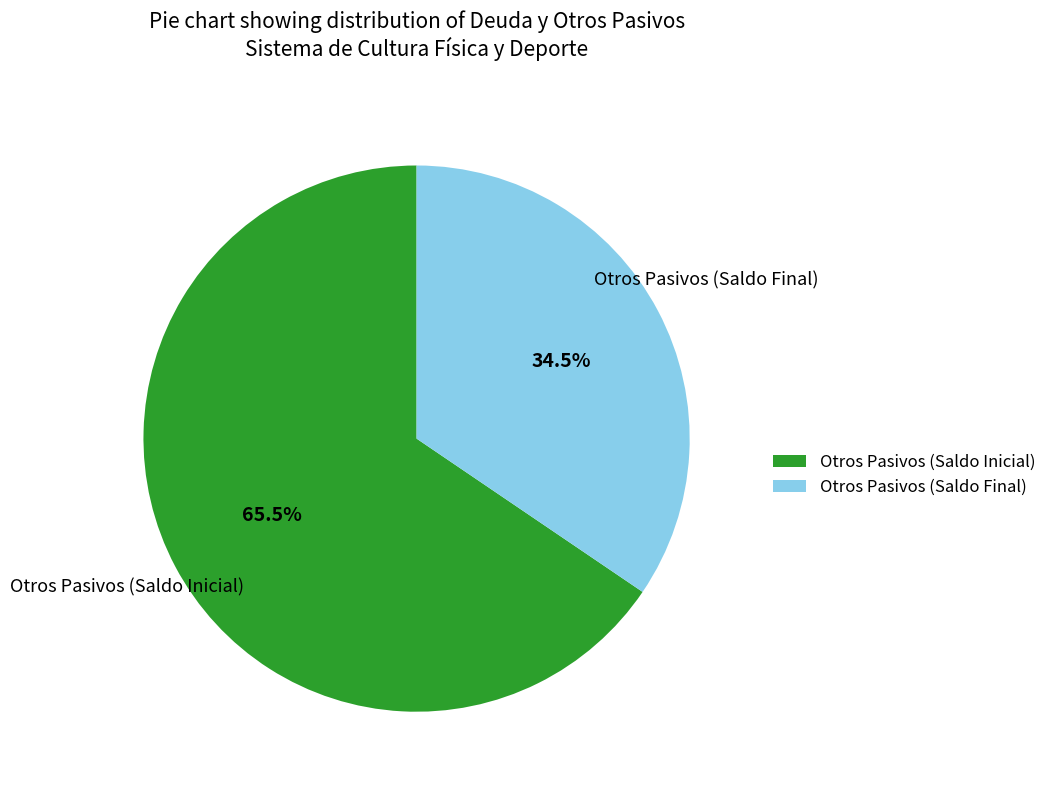

To the nearest percent, what is the difference between the largest and smallest slice percentages?

31%